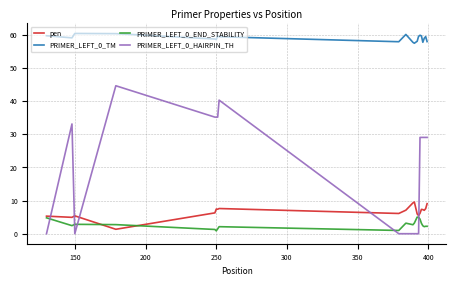

What is the average value of the PRIMER_LEFT_0_HAIRPIN_TH series?

19.9